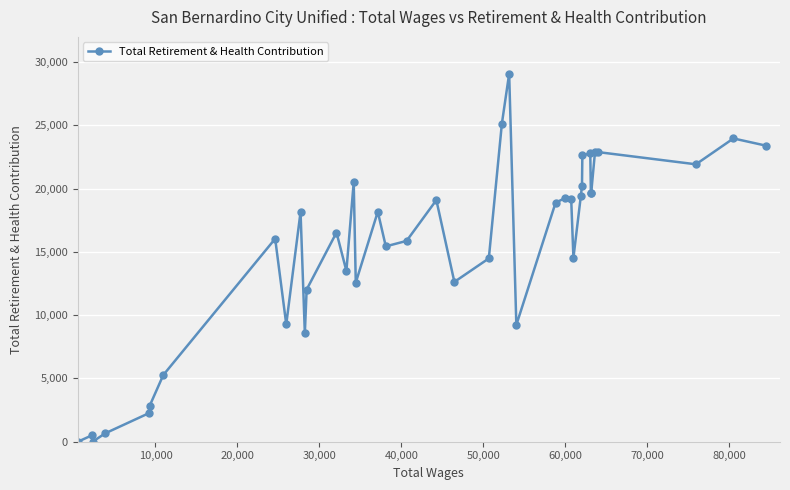

What is the average value?

15231